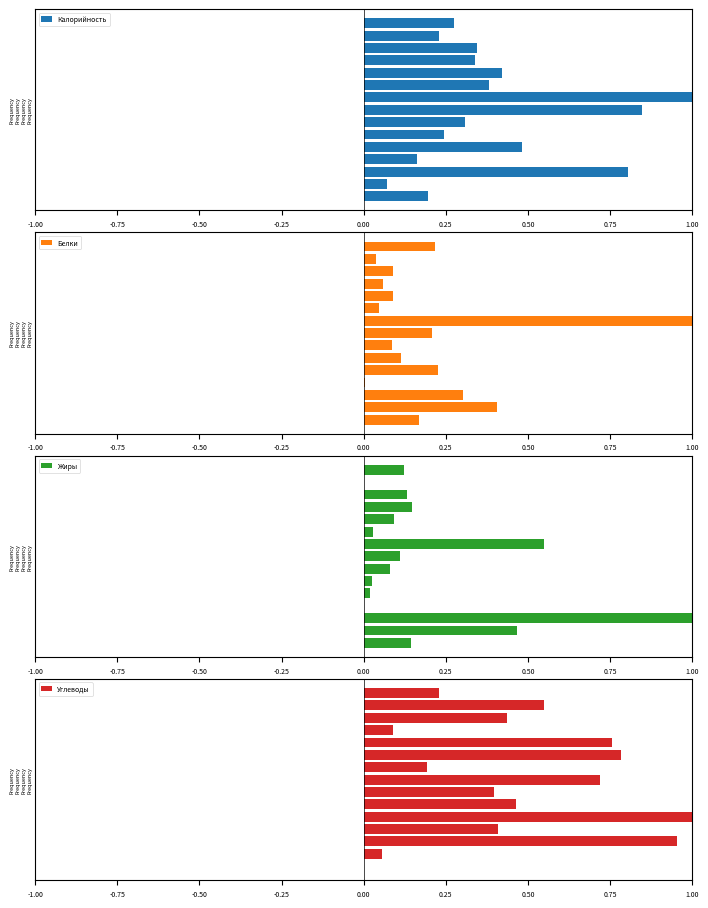

Count the number of data series in this chart.

4